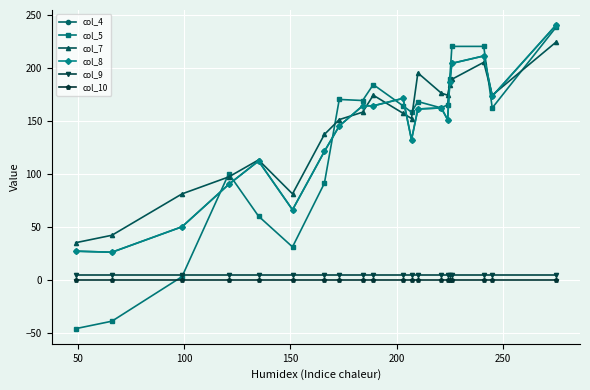

True or false: col_4 has more than 2 points higher than both neighbors.

True